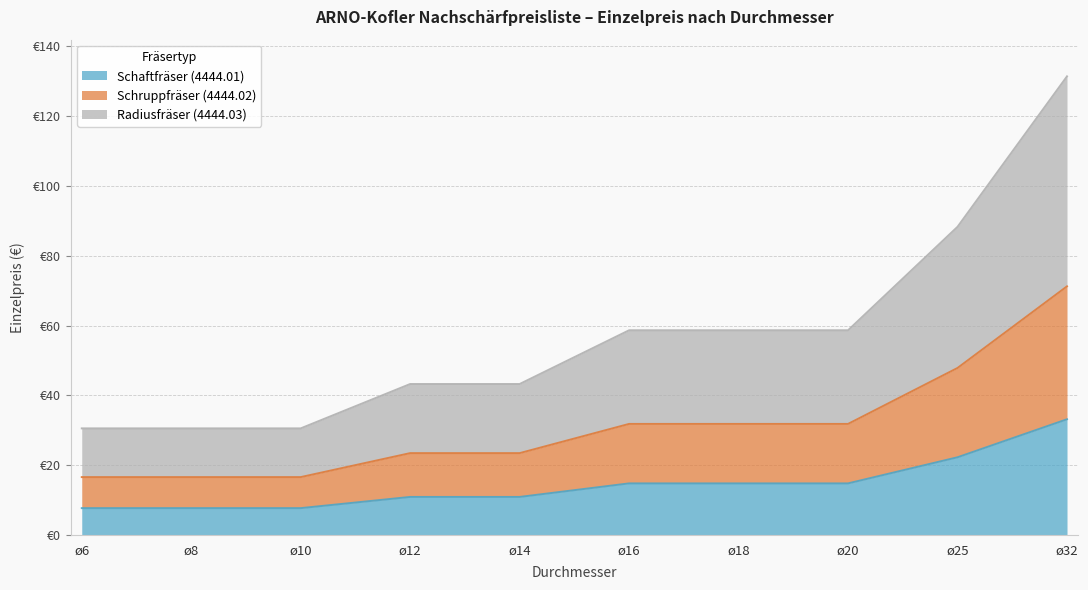

Rank the categories by Radiusfräser (4444.03) value from highest to lowest.

ø32, ø25, ø16, ø18, ø20, ø12, ø14, ø6, ø8, ø10